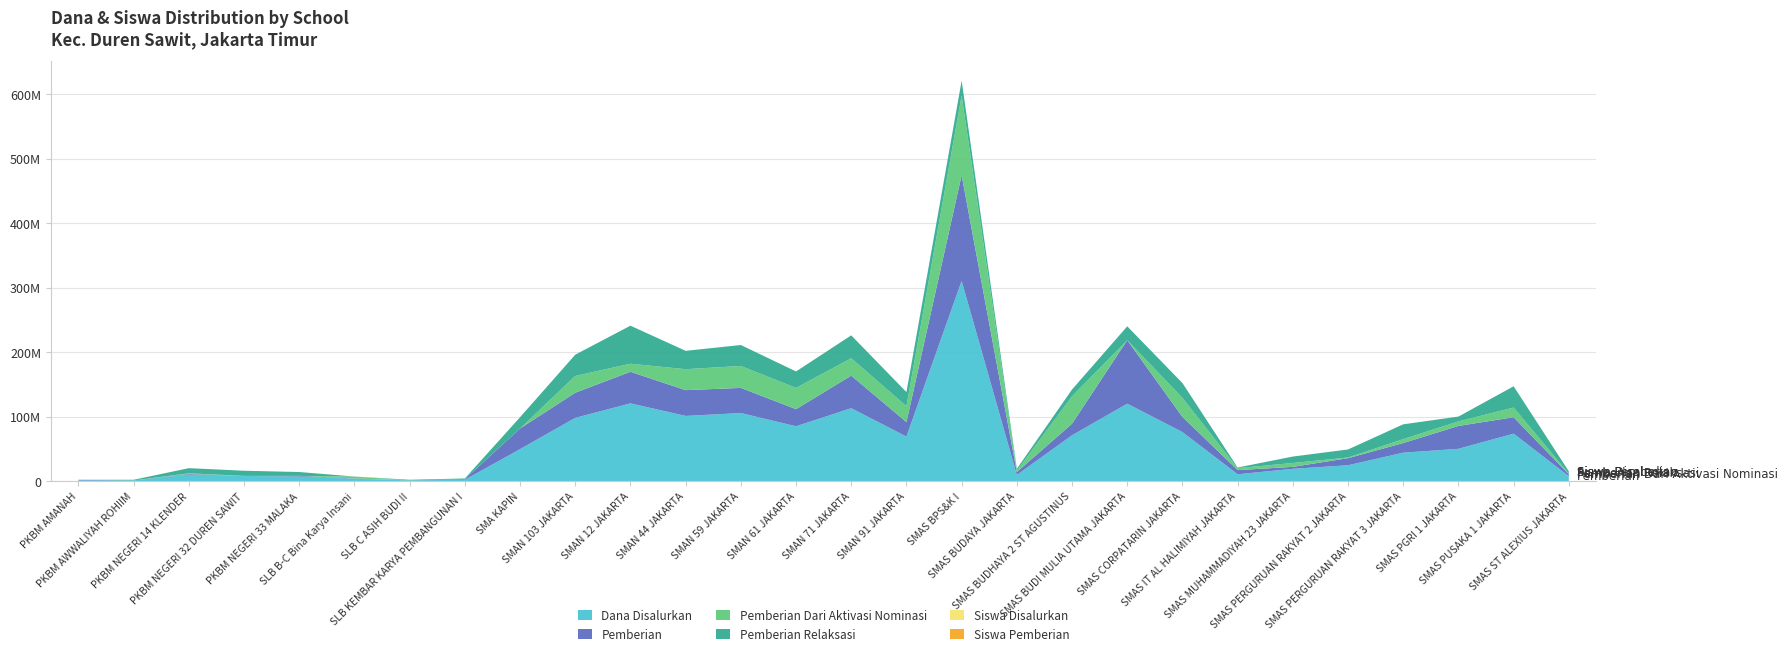

Reading left to right, extract all data points from this chart.

Dana Disalurkan: PKBM AMANAH=1000000	PKBM AWWALIYAH ROHIIM=1000000	PKBM NEGERI 14 KLENDER=10000000	PKBM NEGERI 32 DUREN SAWIT=8000000	PKBM NEGERI 33 MALAKA=7000000	SLB B-C Bina Karya Insani=3500000	SLB C ASIH BUDI II=1000000	SLB KEMBAR KARYA PEMBANGUNAN I=2000000	SMA KAPIN=49500000	SMAN 103 JAKARTA=98000000	SMAN 12 JAKARTA=120500000	SMAN 44 JAKARTA=101000000	SMAN 59 JAKARTA=105500000	SMAN 61 JAKARTA=85000000	SMAN 71 JAKARTA=113000000	SMAN 91 JAKARTA=69000000	SMAS BPS&K I=310500000	SMAS BUDAYA JAKARTA=9500000	SMAS BUDHAYA 2 ST AGUSTINUS=71000000	SMAS BUDI MULIA UTAMA JAKARTA=120000000	SMAS CORPATARIN JAKARTA=76000000	SMAS IT AL HALIMIYAH JAKARTA=10500000	SMAS MUHAMMADIYAH 23 JAKARTA=19000000	SMAS PERGURUAN RAKYAT 2 JAKARTA=24500000	SMAS PERGURUAN RAKYAT 3 JAKARTA=44000000	SMAS PGRI 1 JAKARTA=50000000	SMAS PUSAKA 1 JAKARTA=73500000	SMAS ST ALEXIUS JAKARTA=7500000
Pemberian: PKBM AMANAH=1000000	PKBM AWWALIYAH ROHIIM=0	PKBM NEGERI 14 KLENDER=1000000	PKBM NEGERI 32 DUREN SAWIT=0	PKBM NEGERI 33 MALAKA=1000000	SLB B-C Bina Karya Insani=500000	SLB C ASIH BUDI II=0	SLB KEMBAR KARYA PEMBANGUNAN I=1000000	SMA KAPIN=32000000	SMAN 103 JAKARTA=39000000	SMAN 12 JAKARTA=49000000	SMAN 44 JAKARTA=40000000	SMAN 59 JAKARTA=39000000	SMAN 61 JAKARTA=26500000	SMAN 71 JAKARTA=50500000	SMAN 91 JAKARTA=22500000	SMAS BPS&K I=164000000	SMAS BUDAYA JAKARTA=4500000	SMAS BUDHAYA 2 ST AGUSTINUS=18000000	SMAS BUDI MULIA UTAMA JAKARTA=98500000	SMAS CORPATARIN JAKARTA=23500000	SMAS IT AL HALIMIYAH JAKARTA=6500000	SMAS MUHAMMADIYAH 23 JAKARTA=3000000	SMAS PERGURUAN RAKYAT 2 JAKARTA=11000000	SMAS PERGURUAN RAKYAT 3 JAKARTA=15000000	SMAS PGRI 1 JAKARTA=35500000	SMAS PUSAKA 1 JAKARTA=25500000	SMAS ST ALEXIUS JAKARTA=3000000
Pemberian Dari Aktivasi Nominasi: PKBM AMANAH=0	PKBM AWWALIYAH ROHIIM=0	PKBM NEGERI 14 KLENDER=1000000	PKBM NEGERI 32 DUREN SAWIT=0	PKBM NEGERI 33 MALAKA=0	SLB B-C Bina Karya Insani=3000000	SLB C ASIH BUDI II=0	SLB KEMBAR KARYA PEMBANGUNAN I=0	SMA KAPIN=0	SMAN 103 JAKARTA=26000000	SMAN 12 JAKARTA=12500000	SMAN 44 JAKARTA=32500000	SMAN 59 JAKARTA=34000000	SMAN 61 JAKARTA=33000000	SMAN 71 JAKARTA=27000000	SMAN 91 JAKARTA=24500000	SMAS BPS&K I=123500000	SMAS BUDAYA JAKARTA=2000000	SMAS BUDHAYA 2 ST AGUSTINUS=42500000	SMAS BUDI MULIA UTAMA JAKARTA=0	SMAS CORPATARIN JAKARTA=29500000	SMAS IT AL HALIMIYAH JAKARTA=3000000	SMAS MUHAMMADIYAH 23 JAKARTA=6000000	SMAS PERGURUAN RAKYAT 2 JAKARTA=1000000	SMAS PERGURUAN RAKYAT 3 JAKARTA=6000000	SMAS PGRI 1 JAKARTA=7000000	SMAS PUSAKA 1 JAKARTA=15000000	SMAS ST ALEXIUS JAKARTA=1000000
Pemberian Relaksasi: PKBM AMANAH=0	PKBM AWWALIYAH ROHIIM=1000000	PKBM NEGERI 14 KLENDER=8000000	PKBM NEGERI 32 DUREN SAWIT=8000000	PKBM NEGERI 33 MALAKA=6000000	SLB B-C Bina Karya Insani=0	SLB C ASIH BUDI II=1000000	SLB KEMBAR KARYA PEMBANGUNAN I=1000000	SMA KAPIN=17500000	SMAN 103 JAKARTA=33000000	SMAN 12 JAKARTA=59000000	SMAN 44 JAKARTA=28500000	SMAN 59 JAKARTA=32500000	SMAN 61 JAKARTA=25500000	SMAN 71 JAKARTA=35500000	SMAN 91 JAKARTA=22000000	SMAS BPS&K I=23000000	SMAS BUDAYA JAKARTA=3000000	SMAS BUDHAYA 2 ST AGUSTINUS=10500000	SMAS BUDI MULIA UTAMA JAKARTA=21500000	SMAS CORPATARIN JAKARTA=23000000	SMAS IT AL HALIMIYAH JAKARTA=1000000	SMAS MUHAMMADIYAH 23 JAKARTA=10000000	SMAS PERGURUAN RAKYAT 2 JAKARTA=12500000	SMAS PERGURUAN RAKYAT 3 JAKARTA=23000000	SMAS PGRI 1 JAKARTA=7500000	SMAS PUSAKA 1 JAKARTA=33000000	SMAS ST ALEXIUS JAKARTA=3500000
Siswa Disalurkan: PKBM AMANAH=1	PKBM AWWALIYAH ROHIIM=1	PKBM NEGERI 14 KLENDER=10	PKBM NEGERI 32 DUREN SAWIT=9	PKBM NEGERI 33 MALAKA=7	SLB B-C Bina Karya Insani=4	SLB C ASIH BUDI II=1	SLB KEMBAR KARYA PEMBANGUNAN I=2	SMA KAPIN=58	SMAN 103 JAKARTA=115	SMAN 12 JAKARTA=147	SMAN 44 JAKARTA=112	SMAN 59 JAKARTA=119	SMAN 61 JAKARTA=97	SMAN 71 JAKARTA=128	SMAN 91 JAKARTA=80	SMAS BPS&K I=354	SMAS BUDAYA JAKARTA=10	SMAS BUDHAYA 2 ST AGUSTINUS=77	SMAS BUDI MULIA UTAMA JAKARTA=138	SMAS CORPATARIN JAKARTA=85	SMAS IT AL HALIMIYAH JAKARTA=11	SMAS MUHAMMADIYAH 23 JAKARTA=20	SMAS PERGURUAN RAKYAT 2 JAKARTA=28	SMAS PERGURUAN RAKYAT 3 JAKARTA=48	SMAS PGRI 1 JAKARTA=55	SMAS PUSAKA 1 JAKARTA=90	SMAS ST ALEXIUS JAKARTA=8
Siswa Pemberian: PKBM AMANAH=1	PKBM AWWALIYAH ROHIIM=0	PKBM NEGERI 14 KLENDER=1	PKBM NEGERI 32 DUREN SAWIT=0	PKBM NEGERI 33 MALAKA=1	SLB B-C Bina Karya Insani=1	SLB C ASIH BUDI II=0	SLB KEMBAR KARYA PEMBANGUNAN I=1	SMA KAPIN=32	SMAN 103 JAKARTA=48	SMAN 12 JAKARTA=59	SMAN 44 JAKARTA=45	SMAN 59 JAKARTA=44	SMAN 61 JAKARTA=33	SMAN 71 JAKARTA=63	SMAN 91 JAKARTA=27	SMAS BPS&K I=200	SMAS BUDAYA JAKARTA=5	SMAS BUDHAYA 2 ST AGUSTINUS=21	SMAS BUDI MULIA UTAMA JAKARTA=114	SMAS CORPATARIN JAKARTA=26	SMAS IT AL HALIMIYAH JAKARTA=7	SMAS MUHAMMADIYAH 23 JAKARTA=3	SMAS PERGURUAN RAKYAT 2 JAKARTA=14	SMAS PERGURUAN RAKYAT 3 JAKARTA=17	SMAS PGRI 1 JAKARTA=36	SMAS PUSAKA 1 JAKARTA=32	SMAS ST ALEXIUS JAKARTA=3